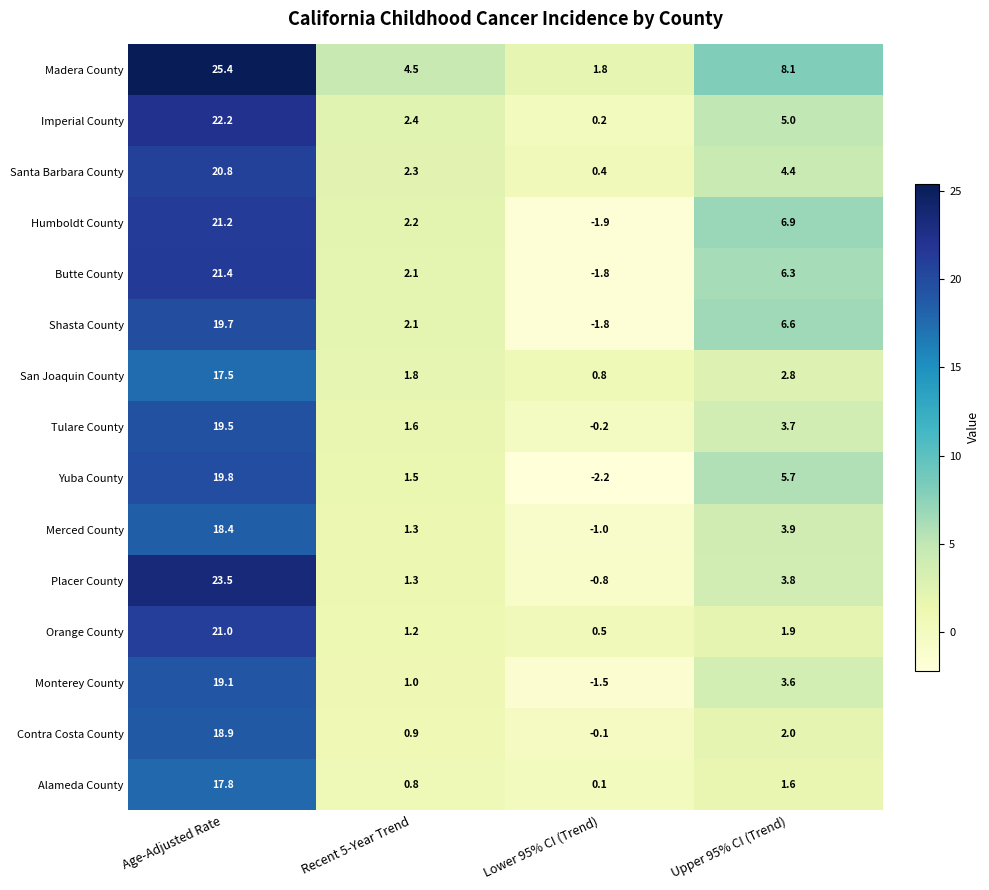

What is the difference between the Imperial County values at Lower 95% CI (Trend) and Upper 95% CI (Trend)?

4.8